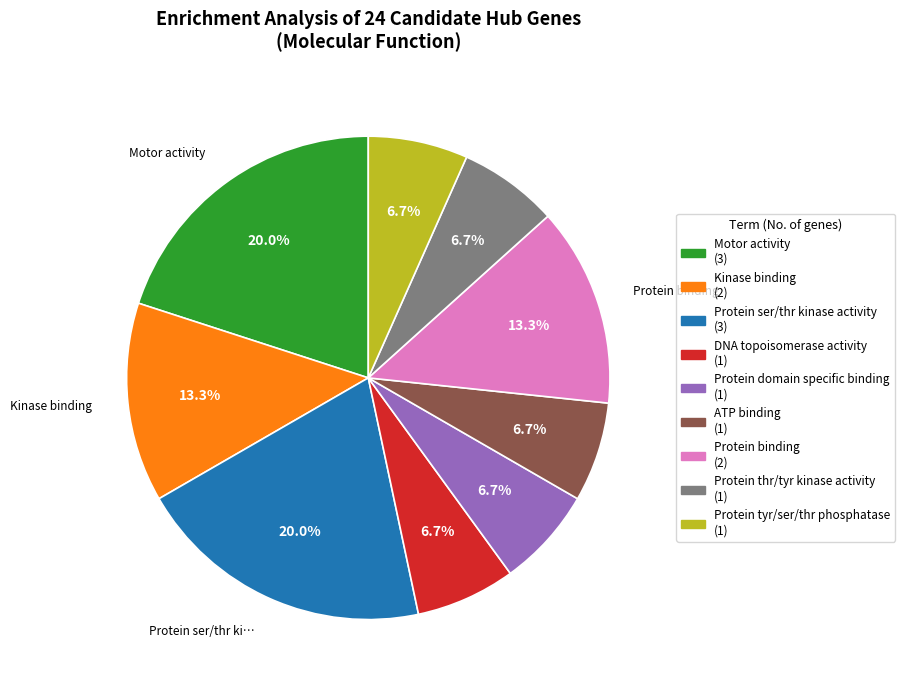

Is there any slice that represents more than half of the pie?

No